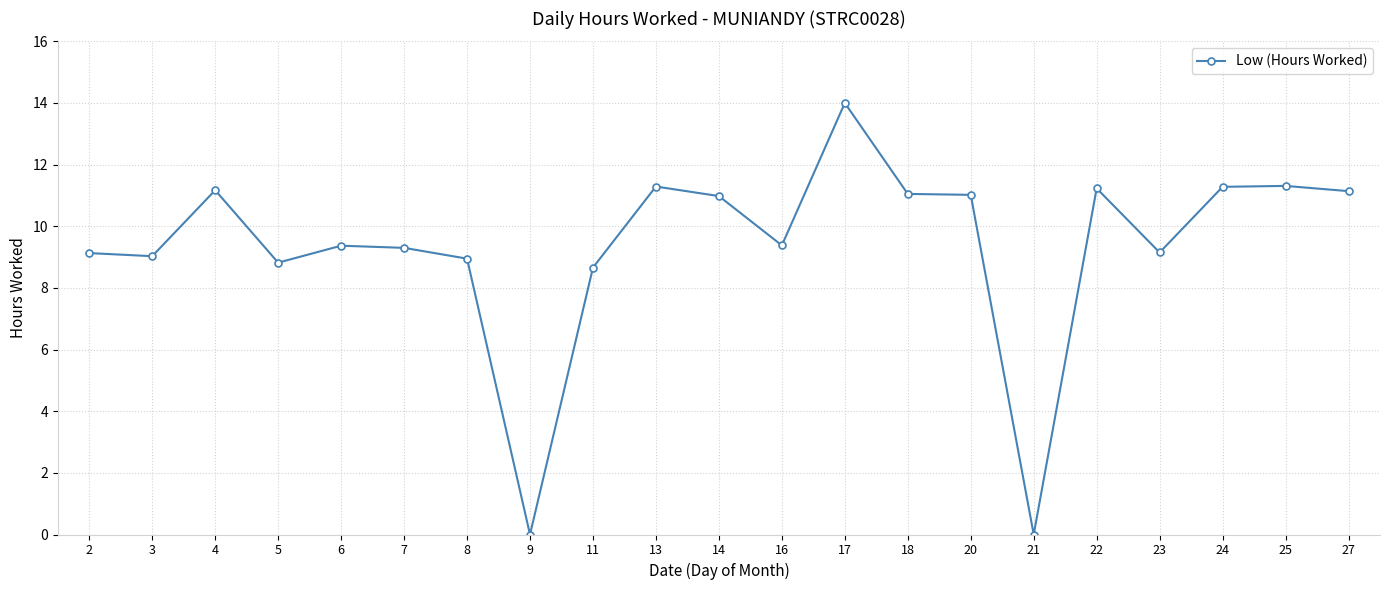

True or false: the data shows 9.3 at 7.

True